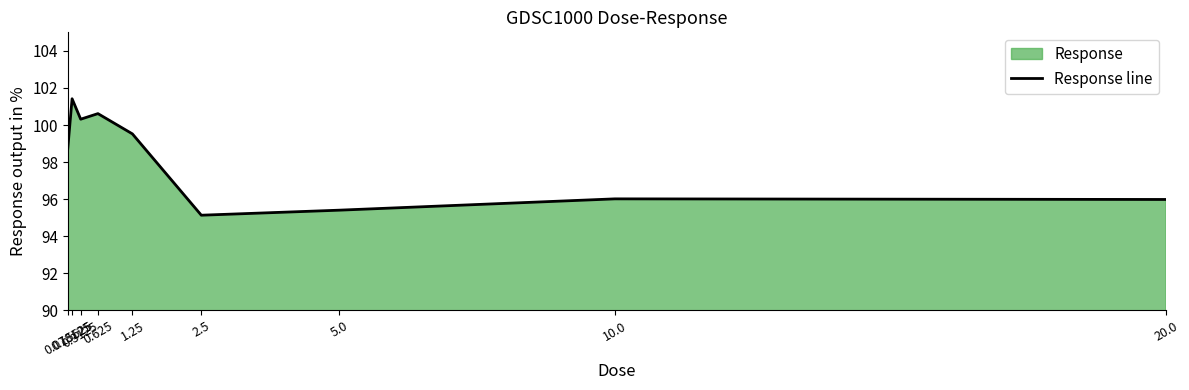

How many points are lower than both their immediate neighbors (excluding endpoints)?

2